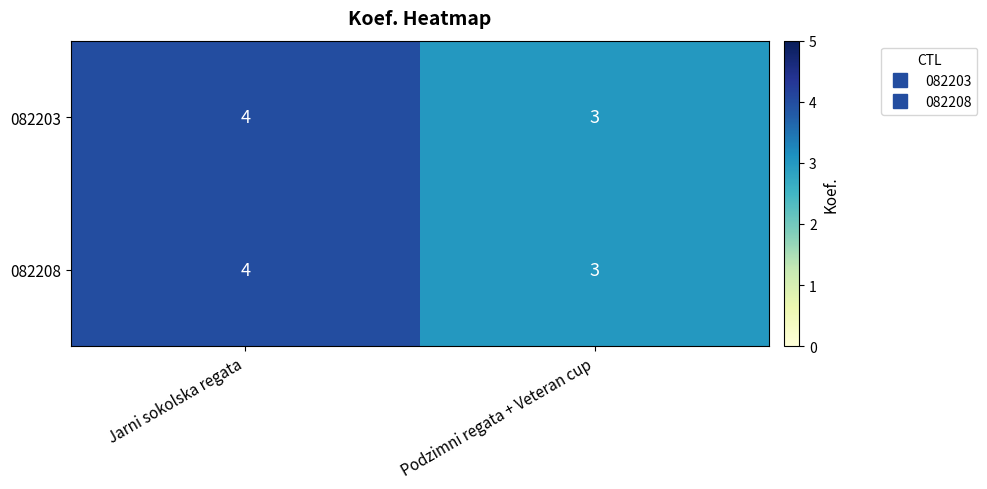

Rank the categories by 082203 value from lowest to highest.

Podzimni regata + Veteran cup, Jarni sokolska regata